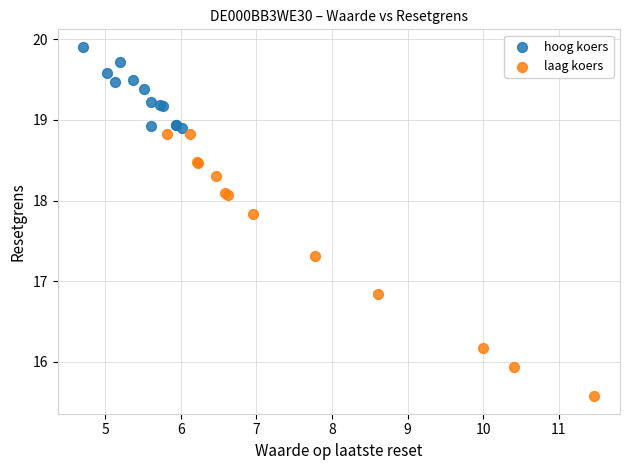

Which series reaches the minimum Y coordinate?

laag koers